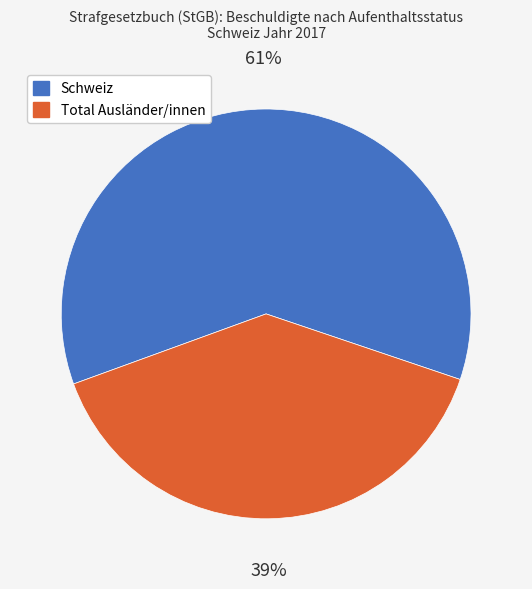

What is the smallest slice in the pie chart?

Total Ausländer/innen